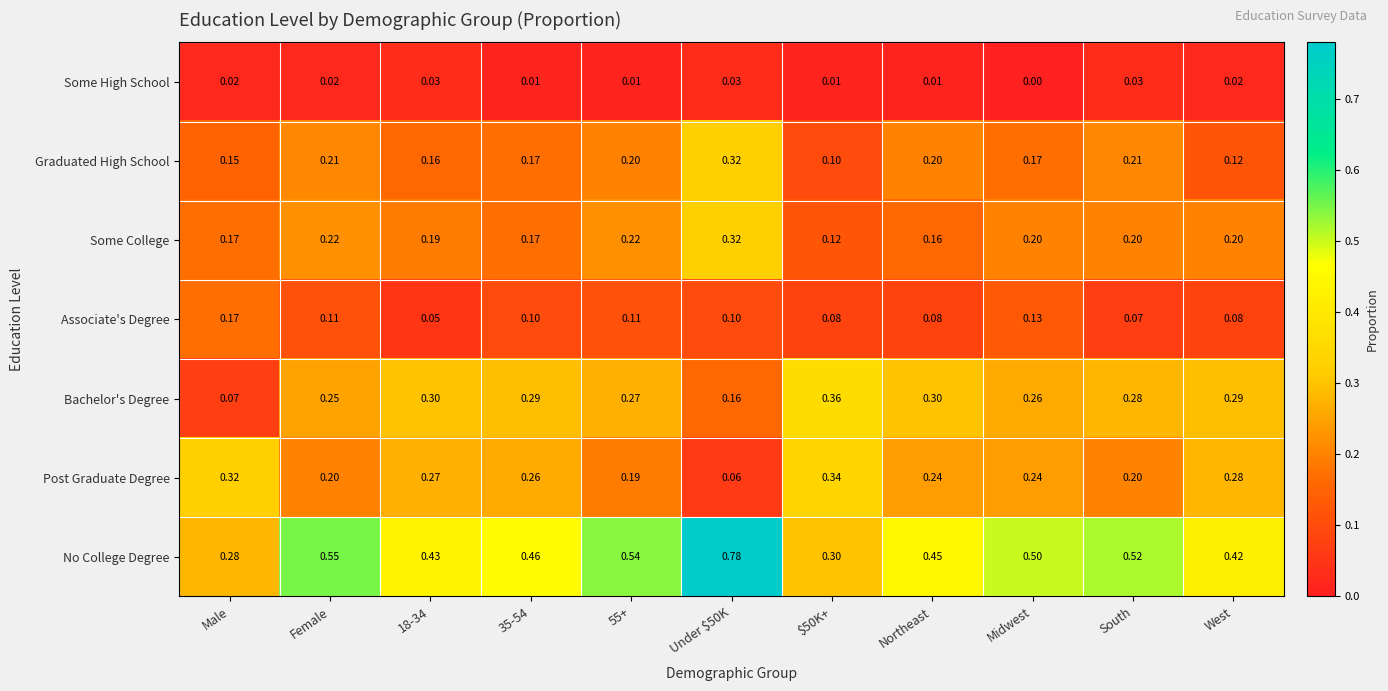

Between $50K+ and South, which series saw the biggest shift?

No College Degree